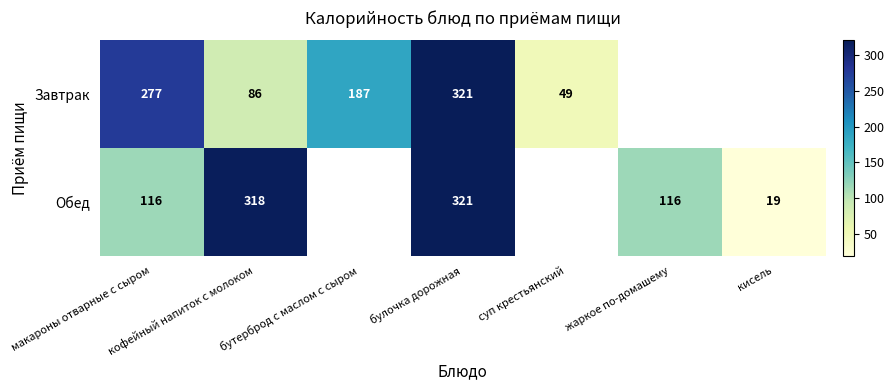

Is it true that Завтрак equals 460 at макароны отварные с сыром?

False